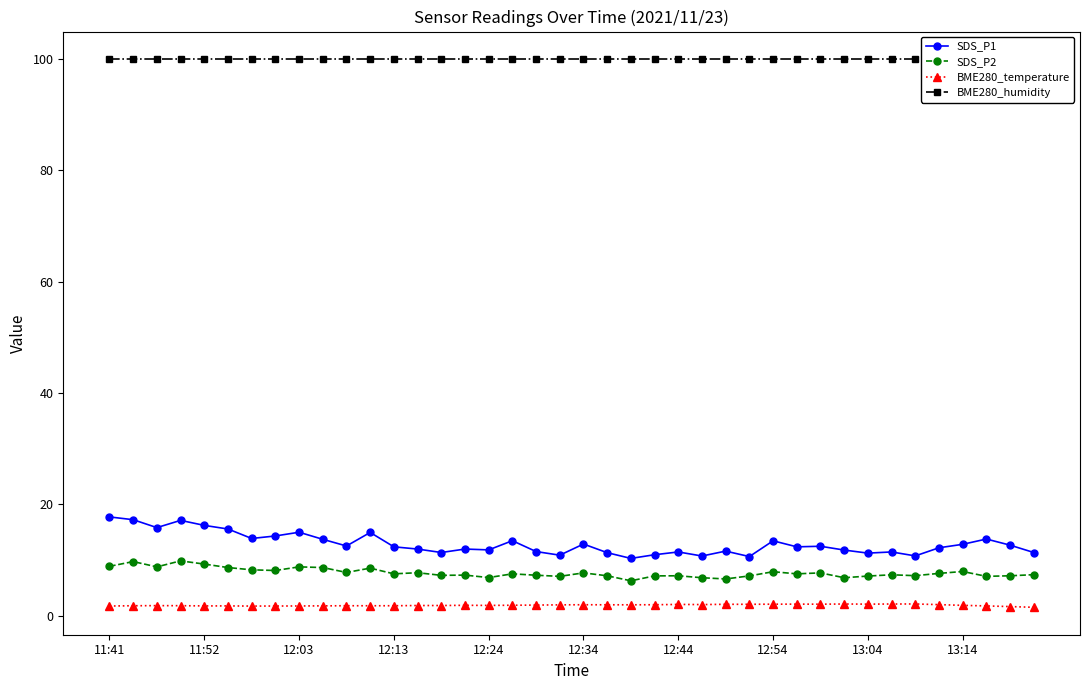

What value does the BME280_temperature series have at 12:13?

1.8